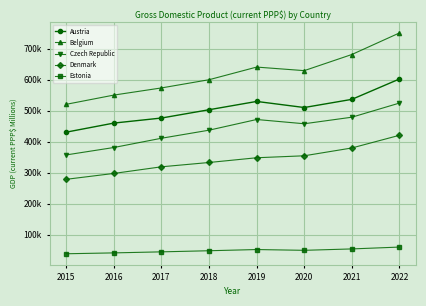

List the series in order of their peak value, lowest first.

Estonia, Denmark, Czech Republic, Austria, Belgium